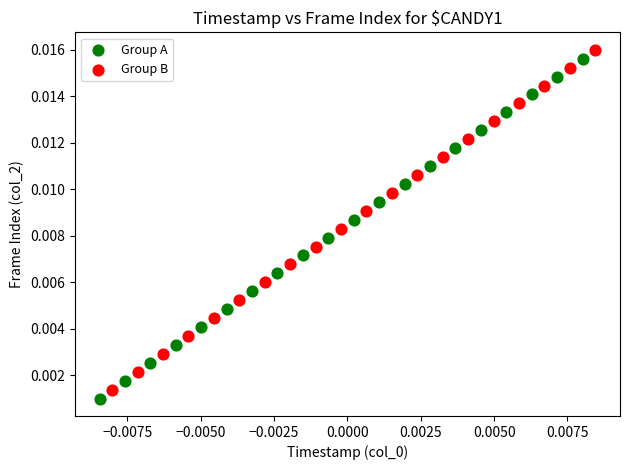

What are all the series names shown in the legend?

Group A, Group B